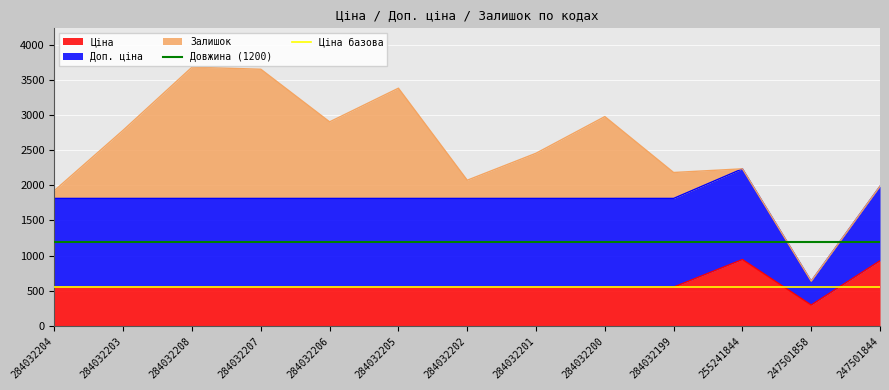

Which series has the largest total across all categories?

Довжина (1200)